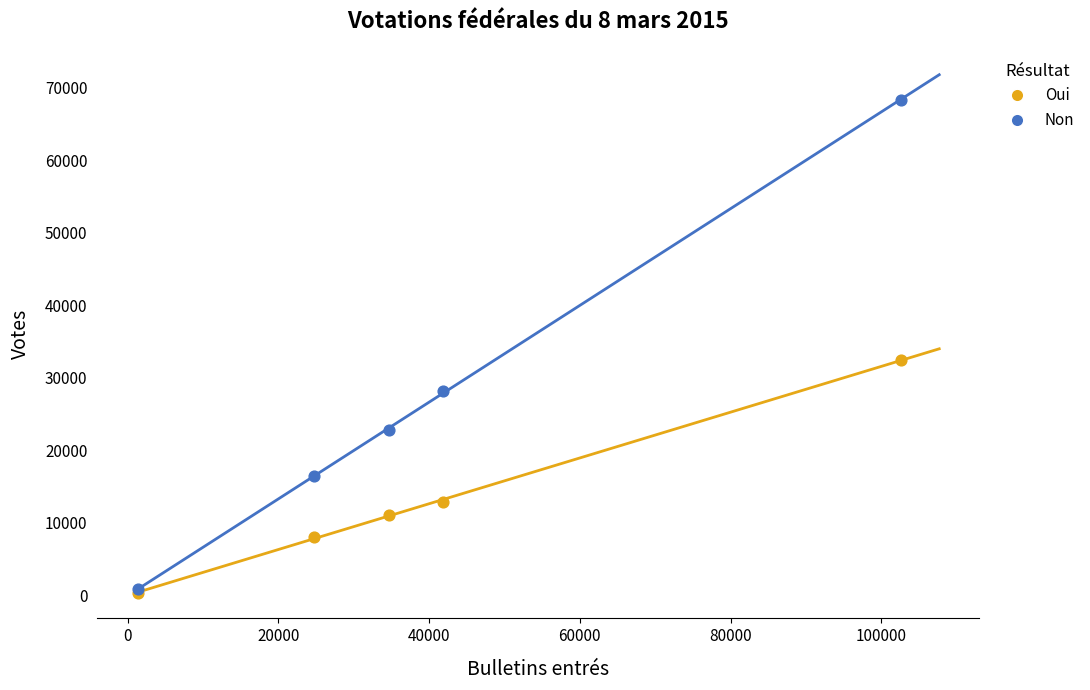

In the Non series, what Y value is closest to 34639?

28166